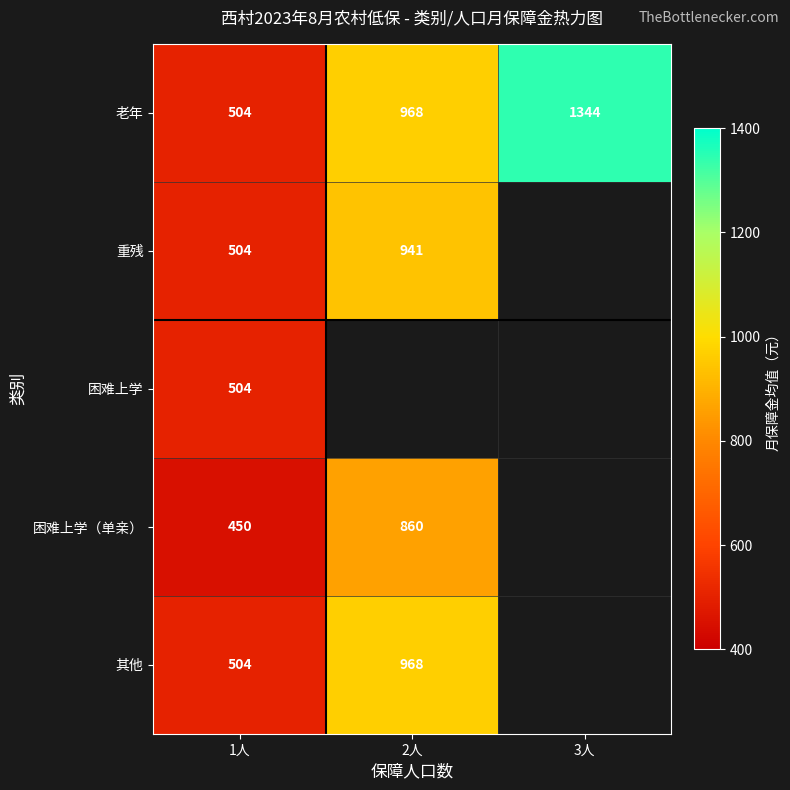

What is the total value across all series at 1人?

2466